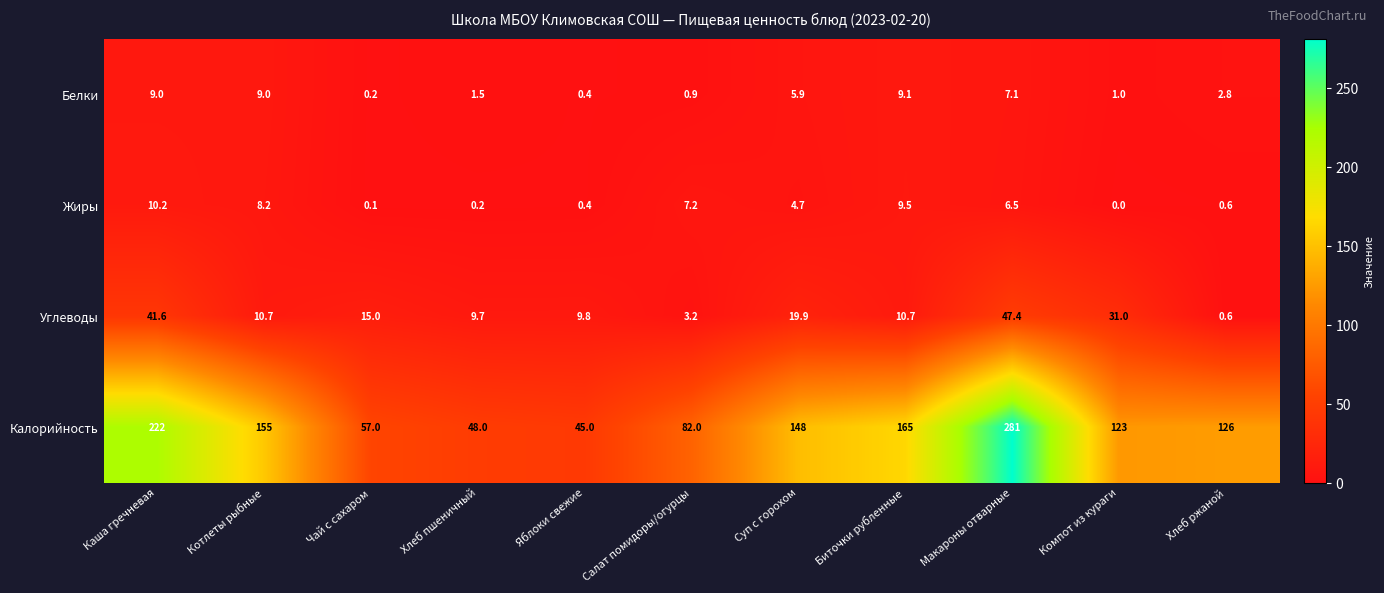

Count the number of data series in this chart.

4